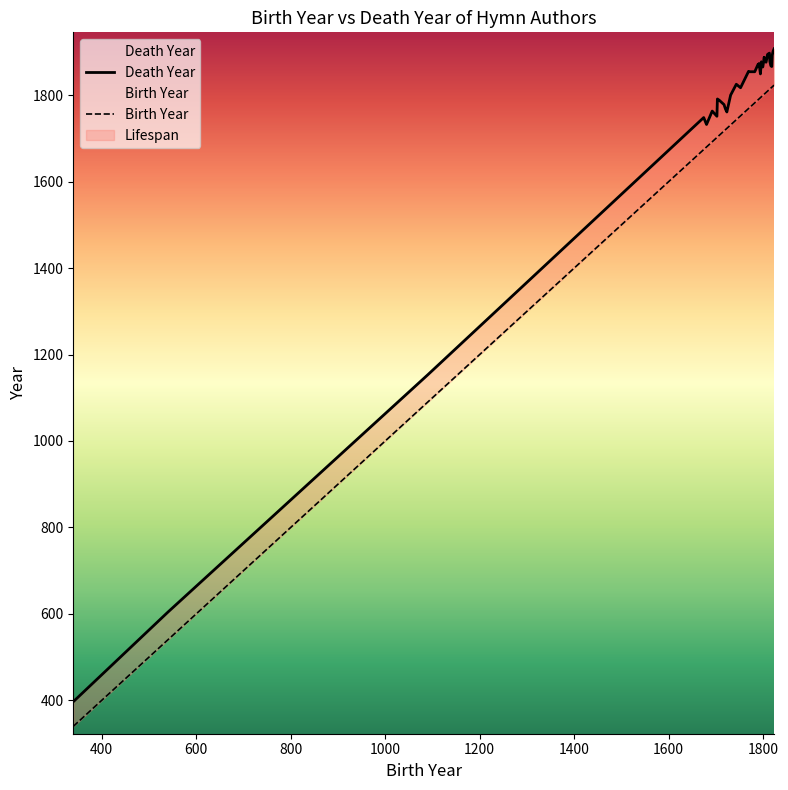

What is the maximum value for Death Year?

1907